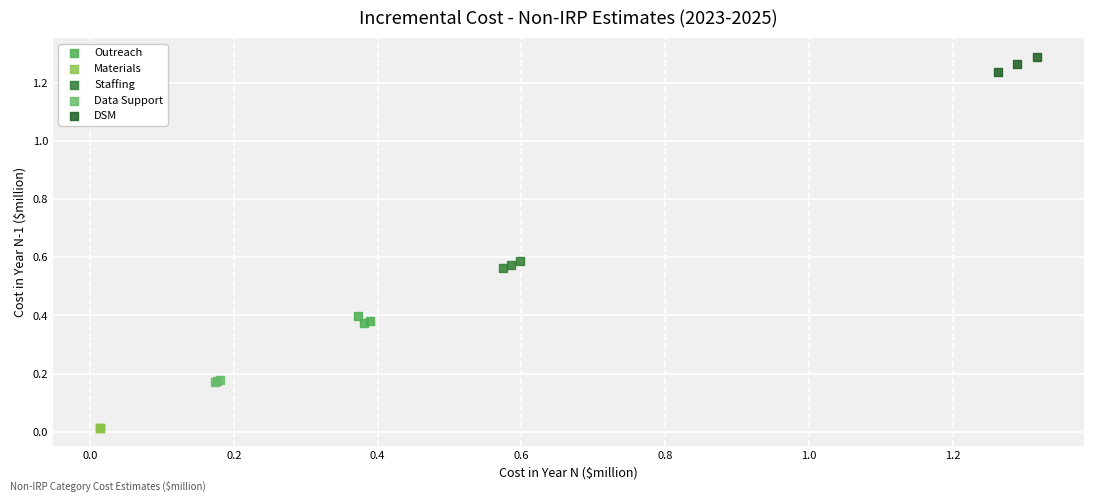

Which series reaches the minimum Y coordinate?

Materials